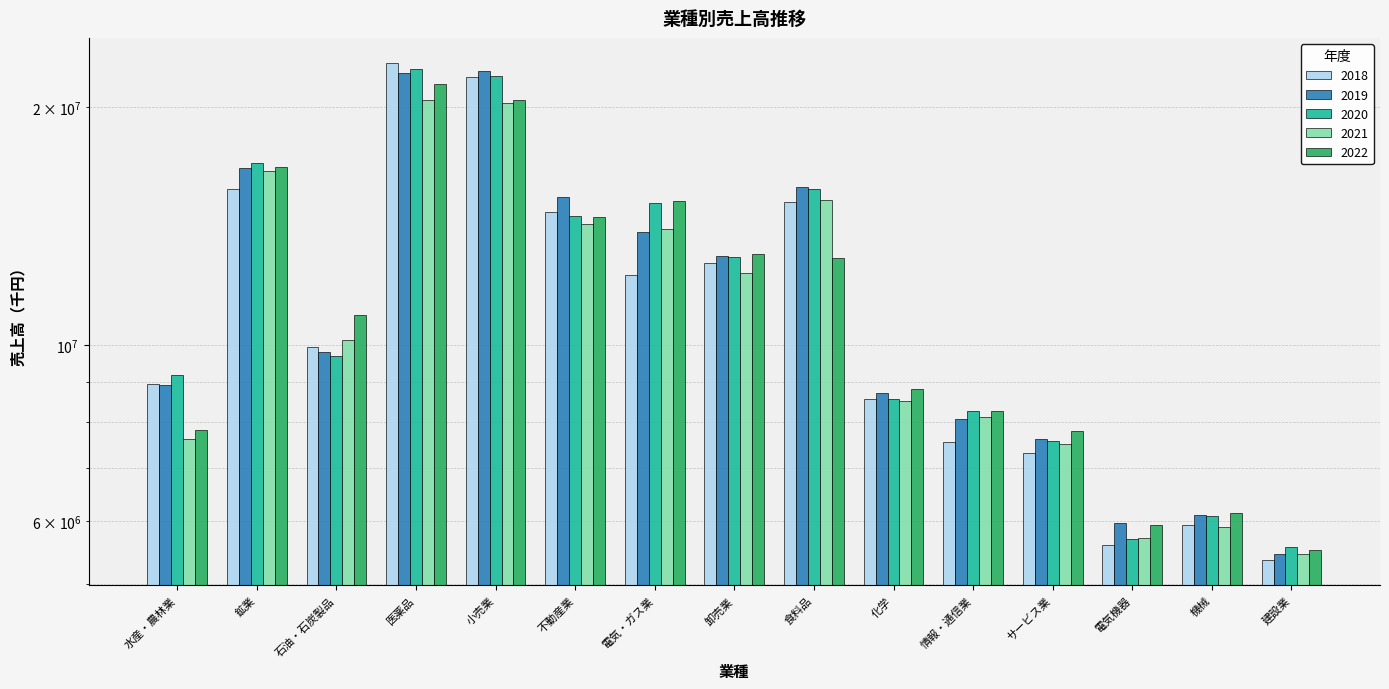

Between 水産・農林業 and 小売業, which series saw the biggest shift?

2019